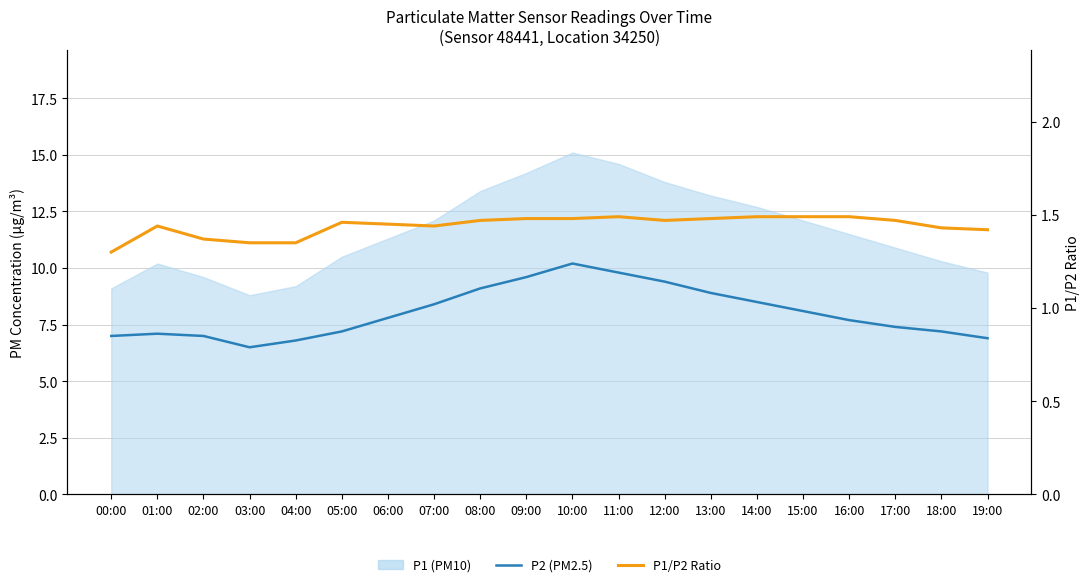

True or false: P1/P2 Ratio and P2 (PM2.5) intersect in this chart.

False